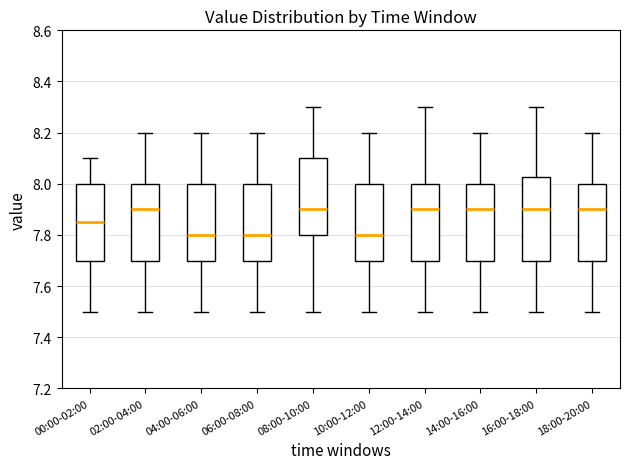

Comparing the boxes themselves (not the whiskers), which one is the tallest?

16:00-18:00